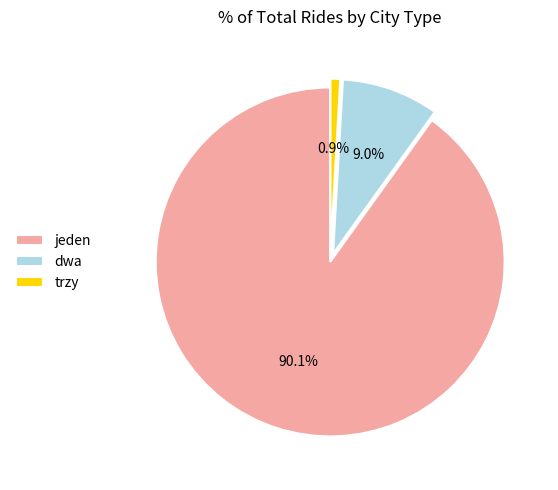

How many slices are in this pie chart?

3